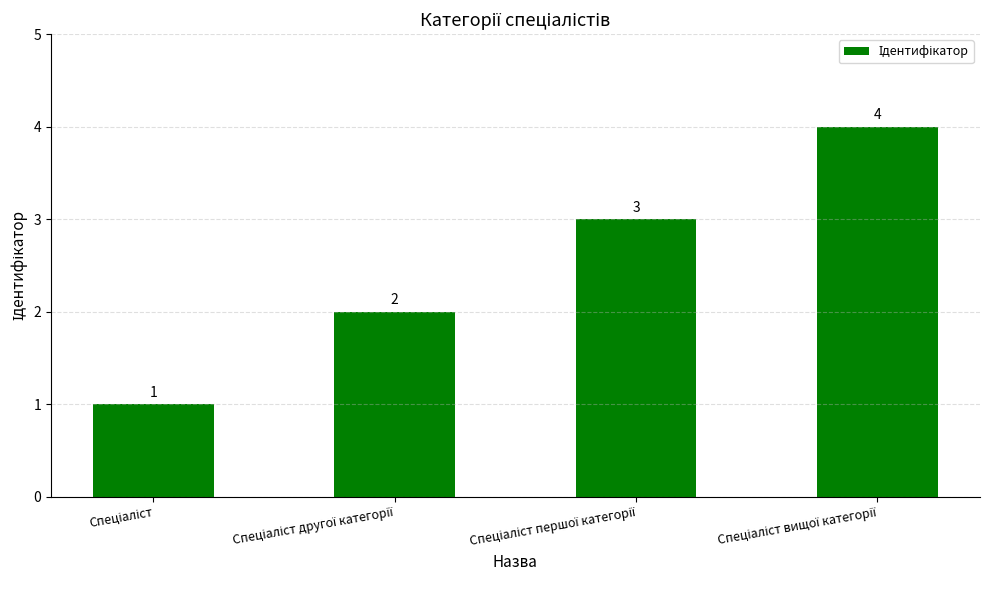

What is the value of the 3rd bar from the left?

3